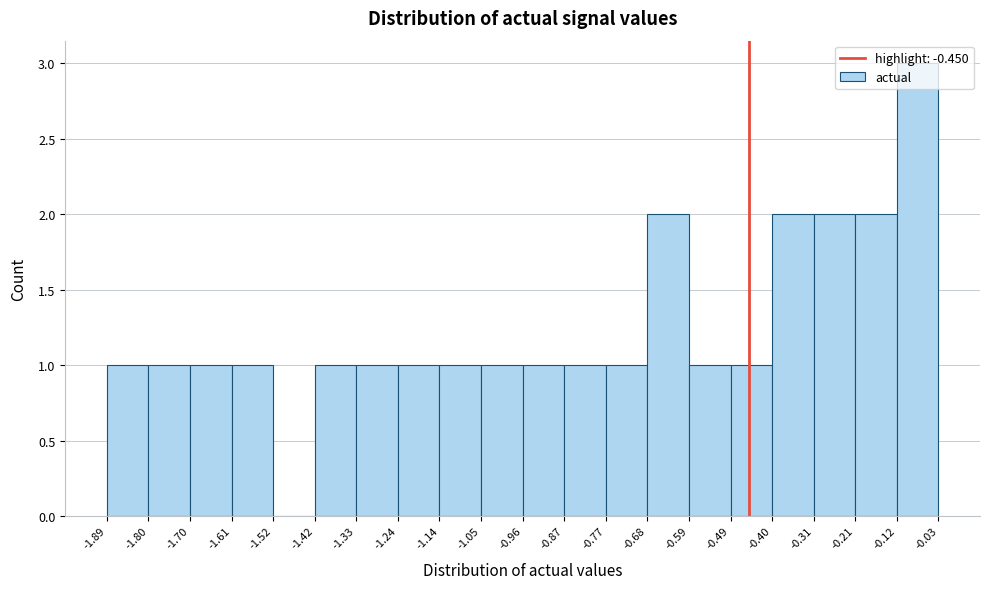

How tall is the bar that spans -0.12 to -0.03 on the x-axis? The values are not printed on the chart, so give them approximately, as read against the axis.

3